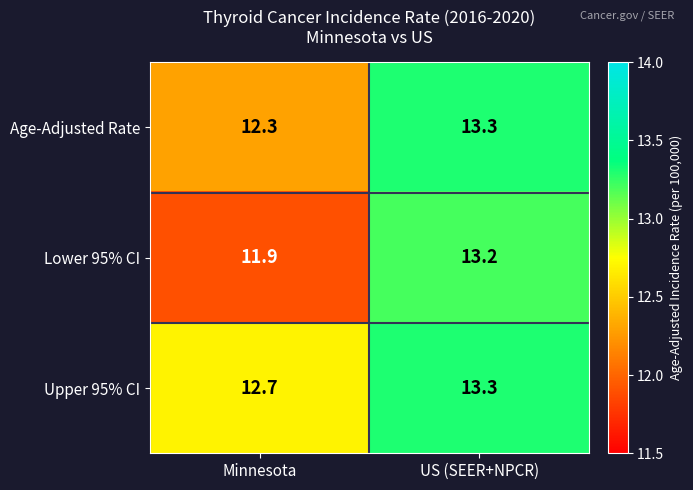

How many data points does each series have?

2